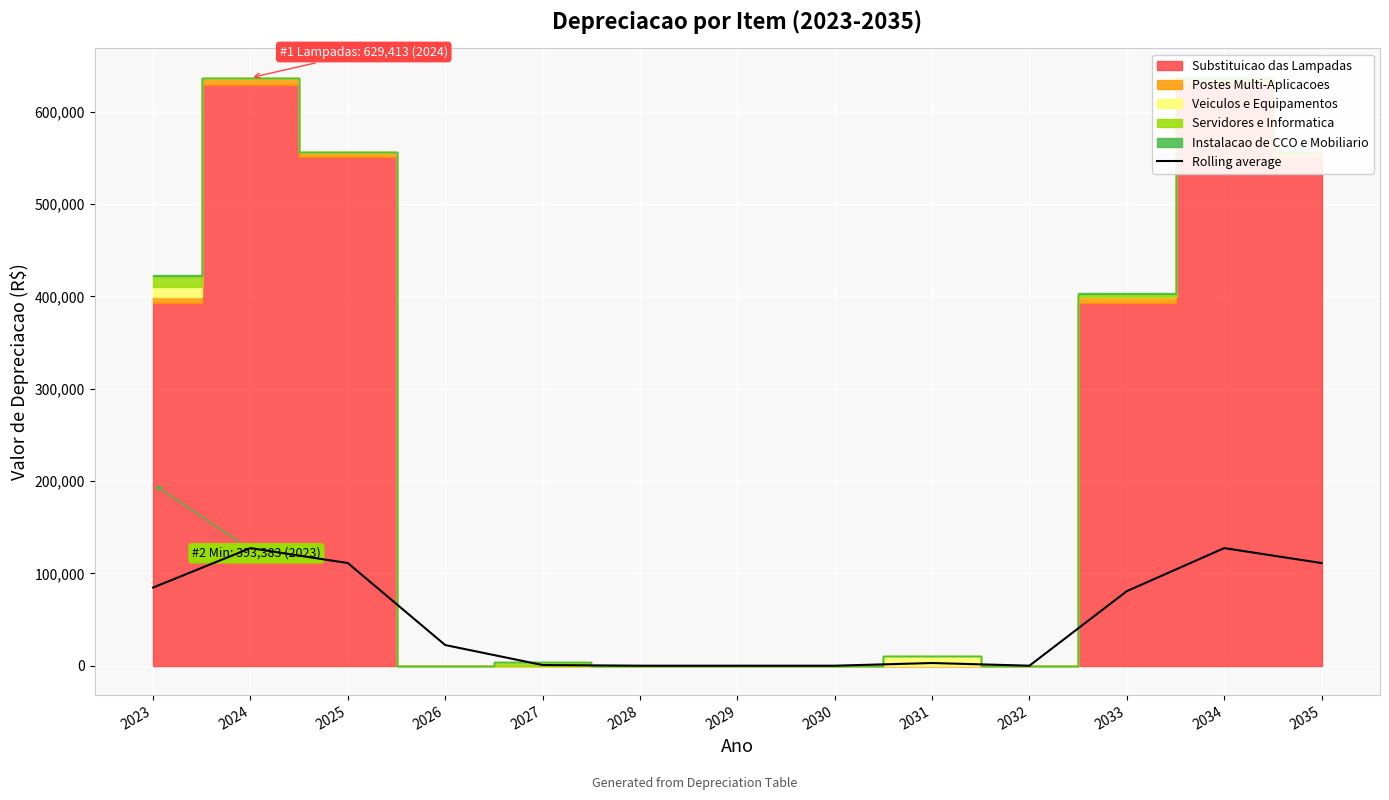

Rank the categories by value from lowest to highest.

2028, 2029, 2030, 2032, 2027, 2031, 2026, 2033, 2023, 2025, 2035, 2024, 2034